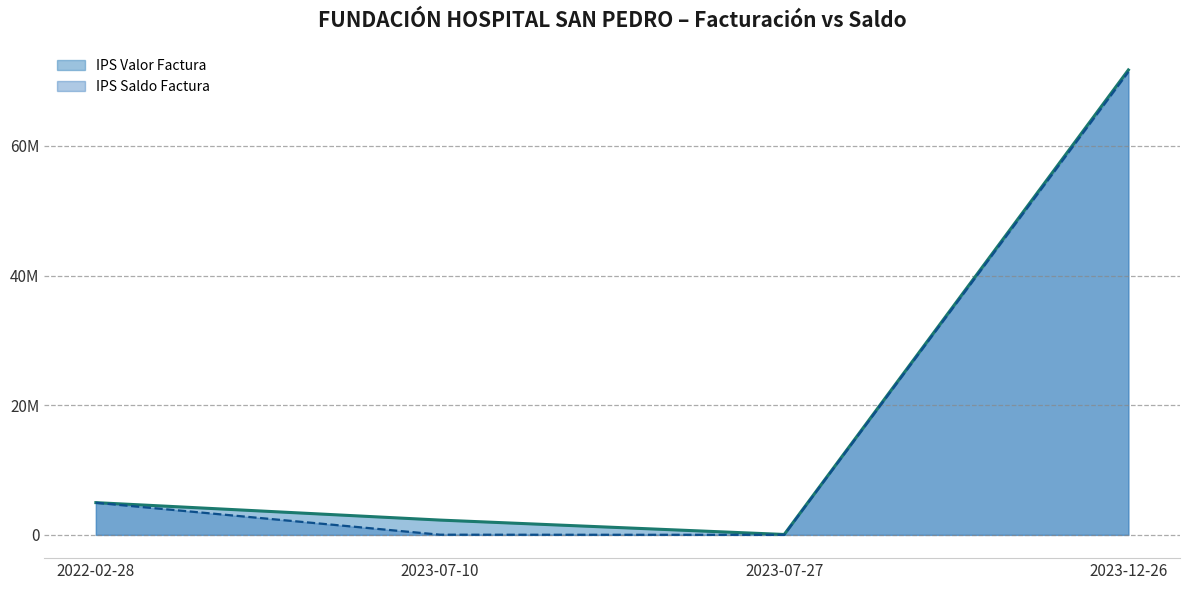

Where is the first local minimum for IPS Saldo Factura?

2023-07-27